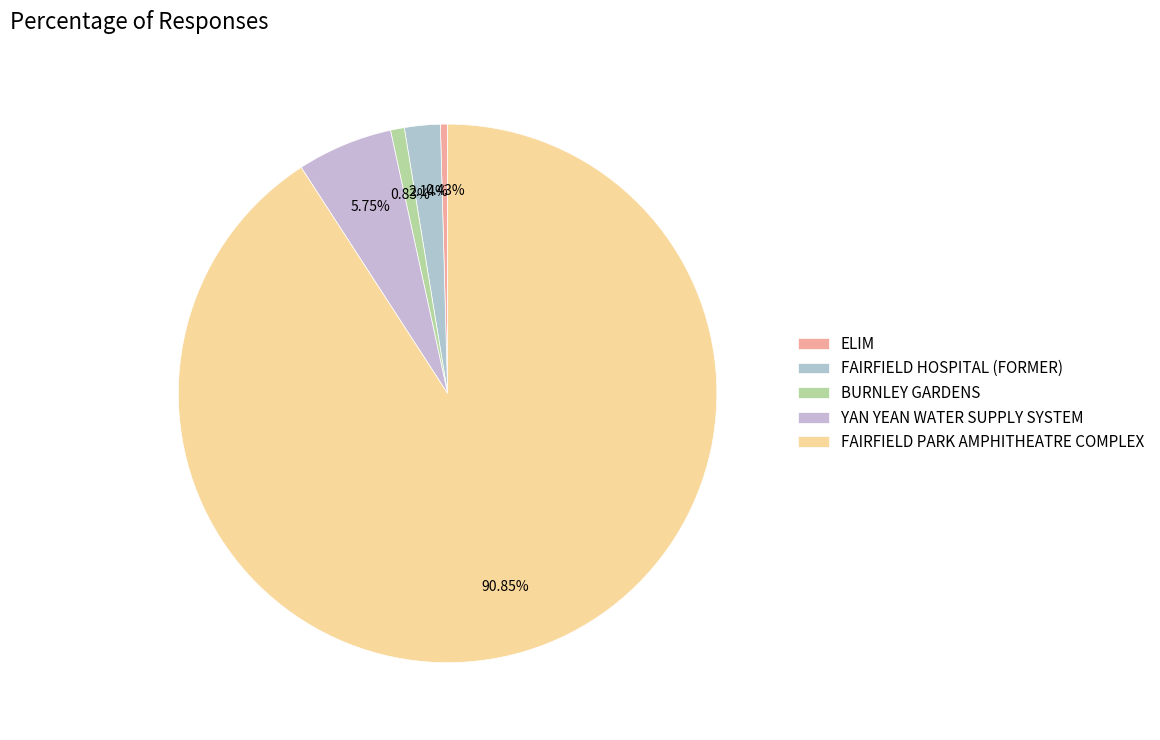

Which slice is the largest?

FAIRFIELD PARK AMPHITHEATRE COMPLEX